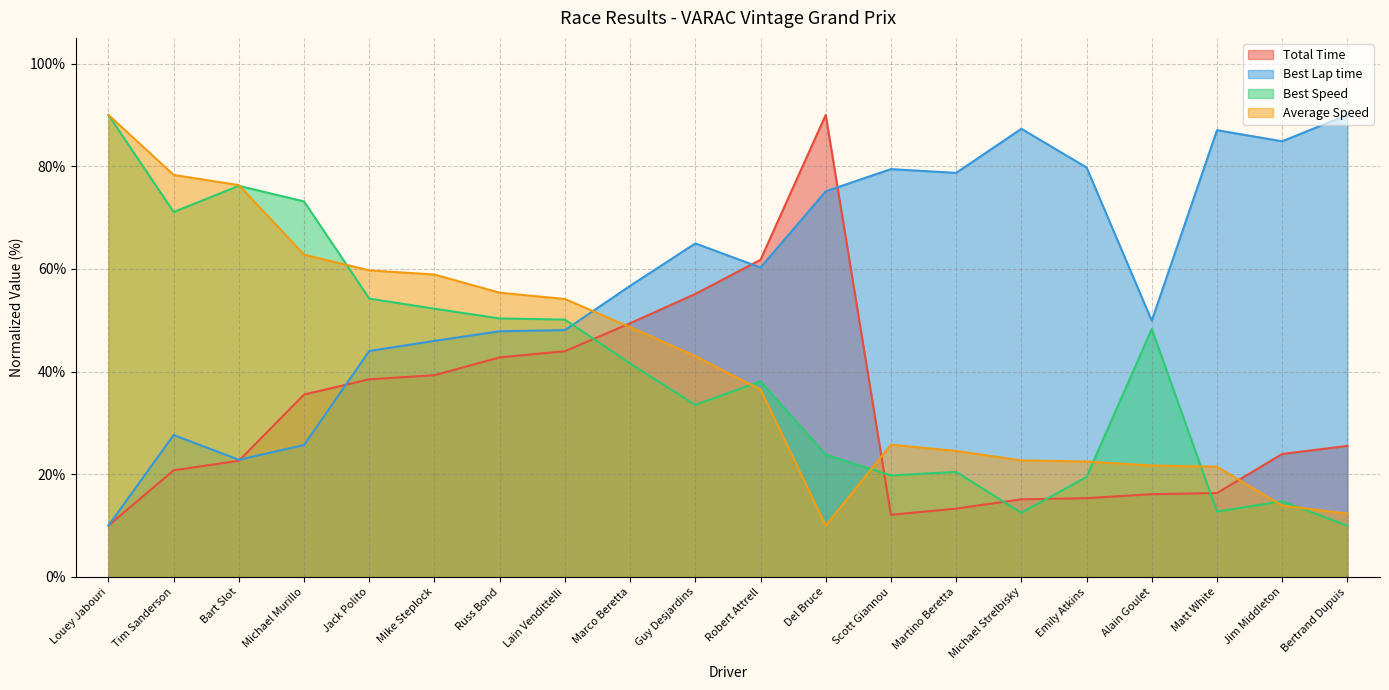

At which label does Average Speed first exceed 43?

Louey Jabouri